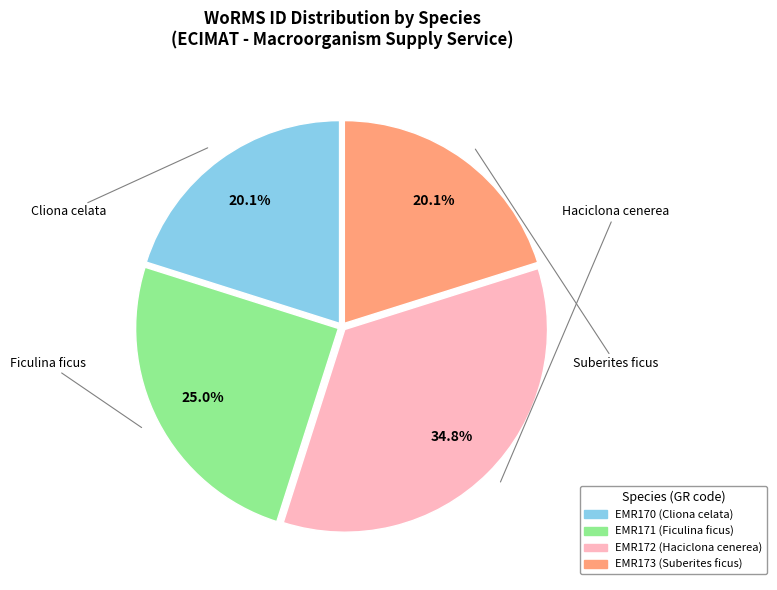

How many slices are in this pie chart?

4